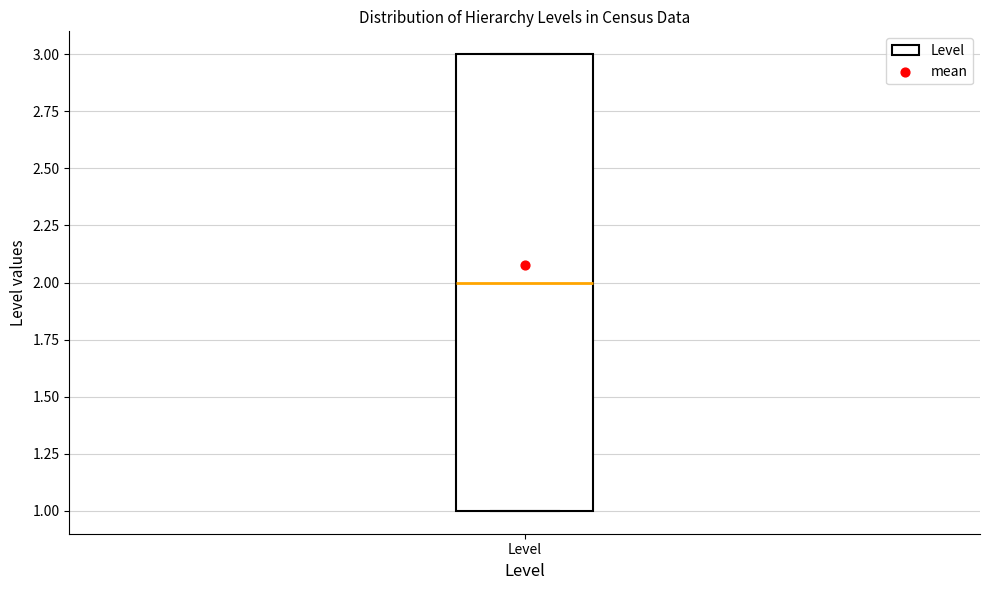

Transcribe this box plot: give where the median line is, the range the box spans, and where the two whiskers end, as read against the y-axis. The values are not printed on the chart, so give them approximately, as read against the axis.

median 2, box 1 to 3, whiskers 1 to 3